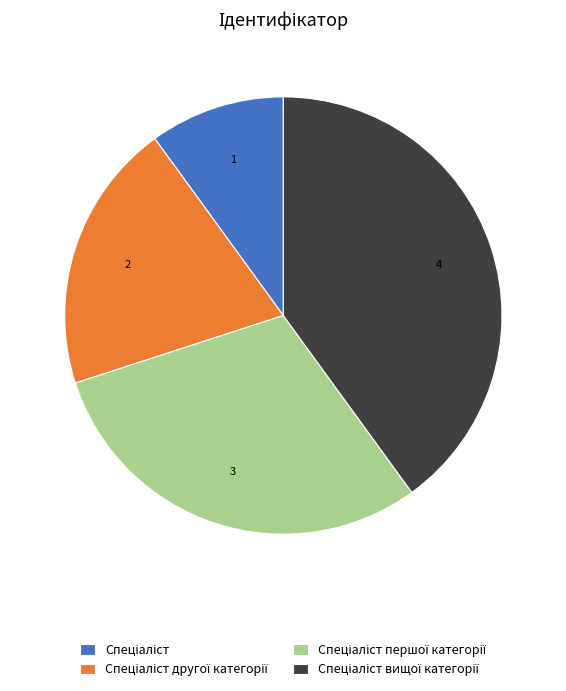

Does any single category account for the majority?

No